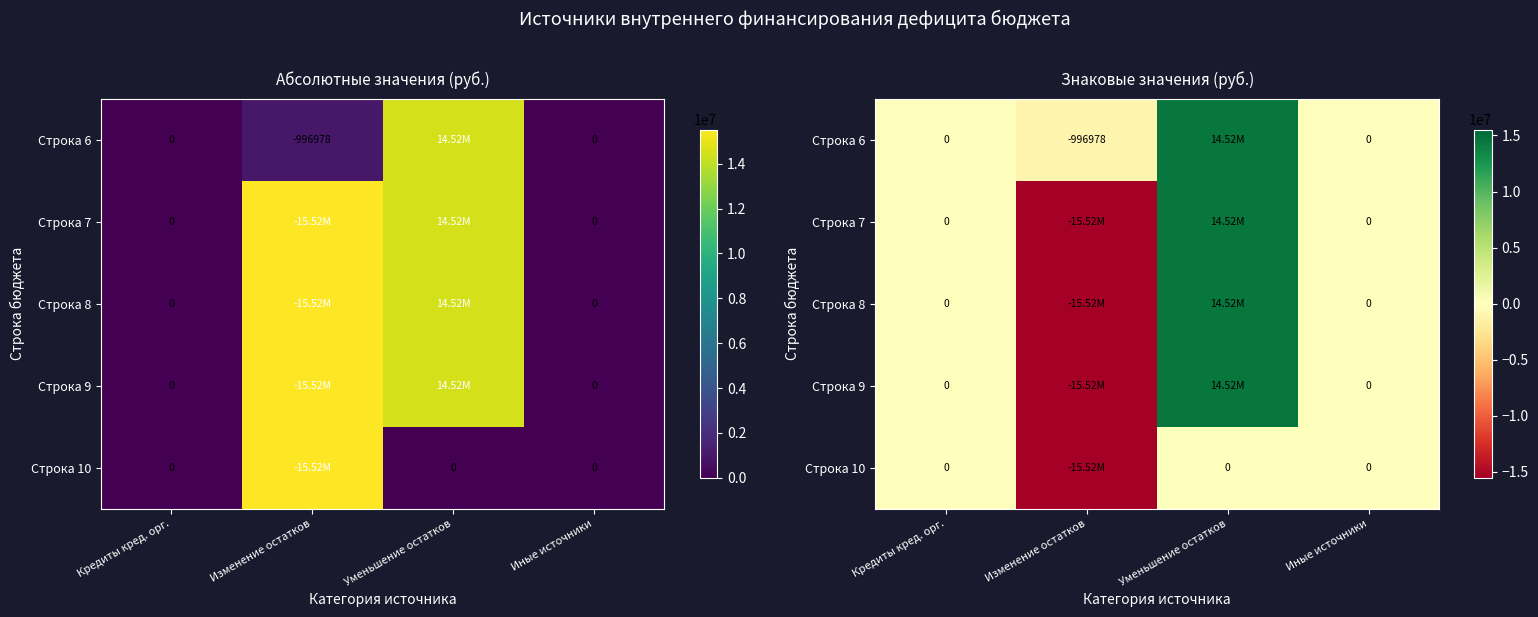

At which category is the sum across all series the highest?

Уменьшение остатков